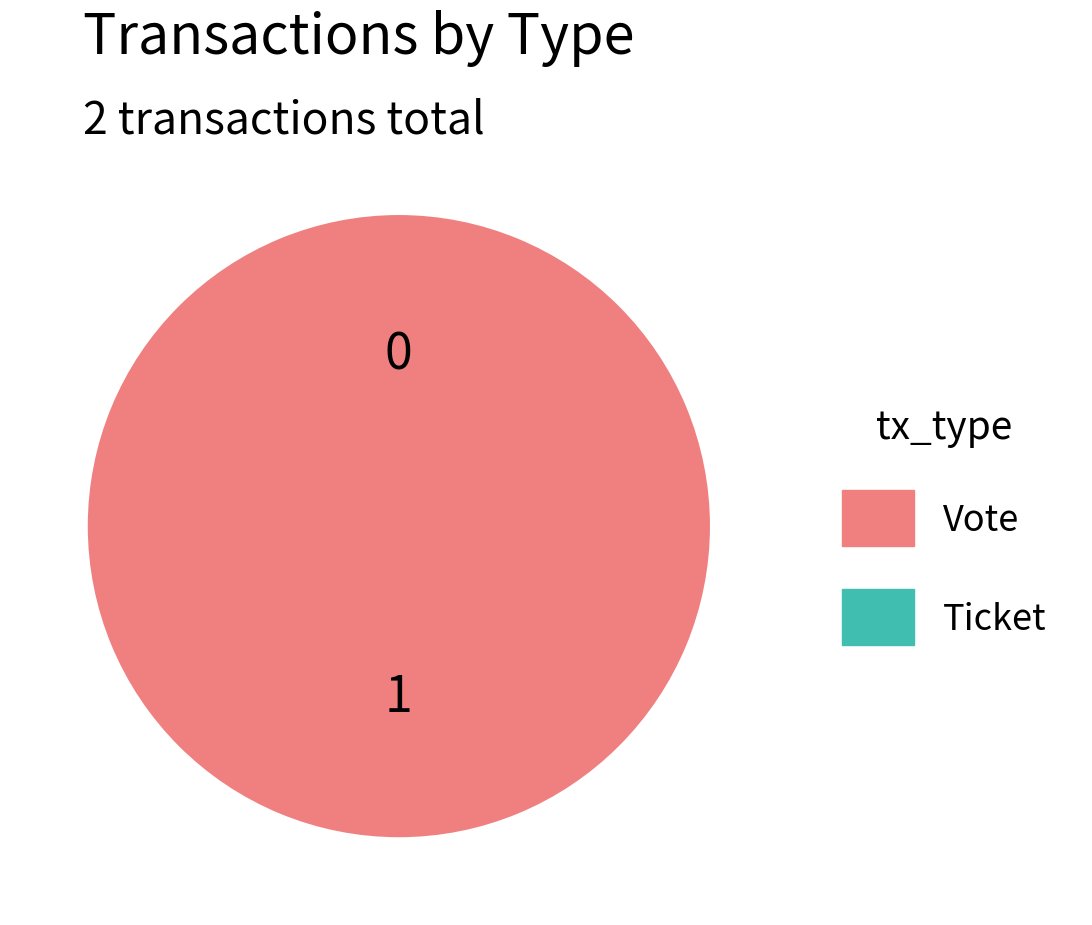

To the nearest percent, what is the difference between the Ticket and Vote slice percentages?

100%